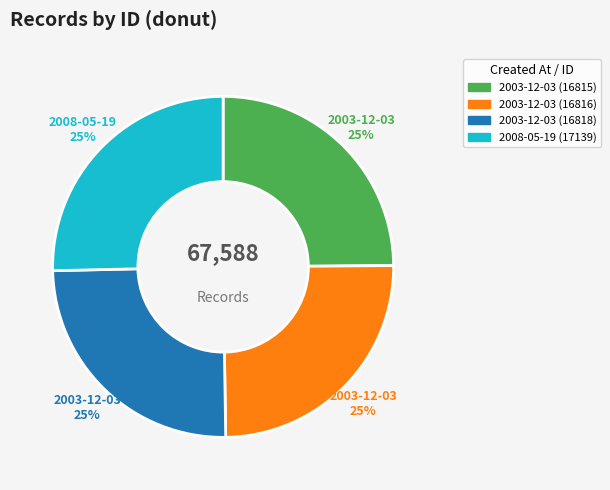

What is the ratio of the value at 2003-12-03 (16816) to the value at 2003-12-03 (16815)?

1.0